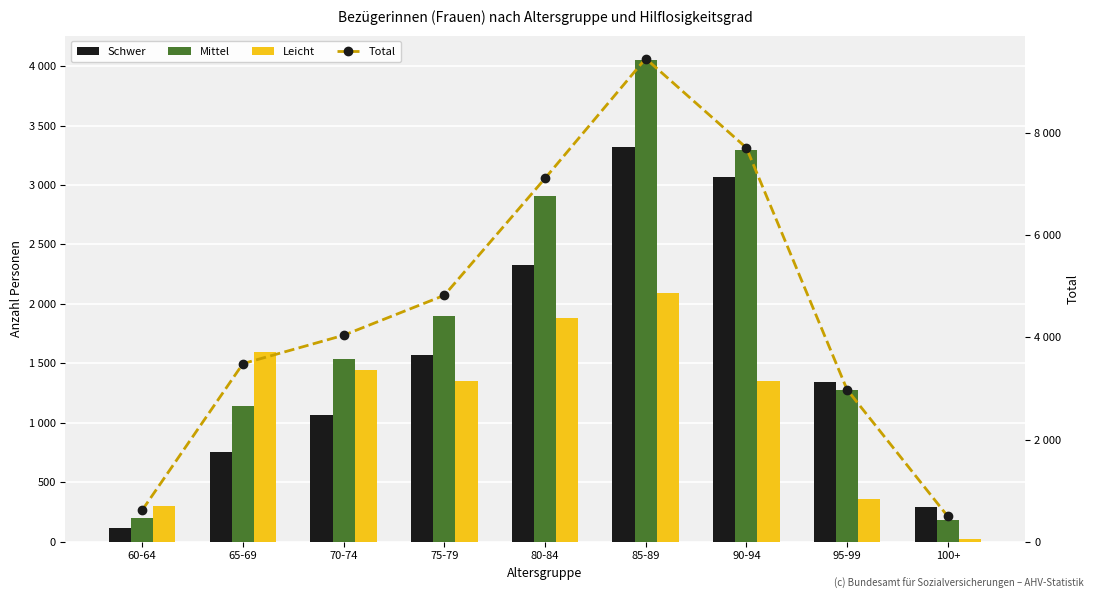

Between 95-99 and 85-89, which is larger?

85-89